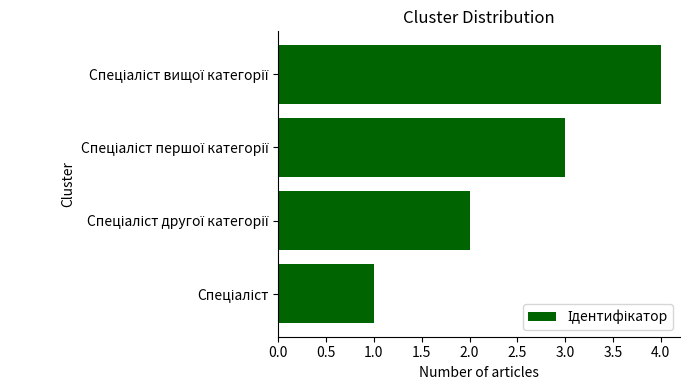

How many values are below 3?

2